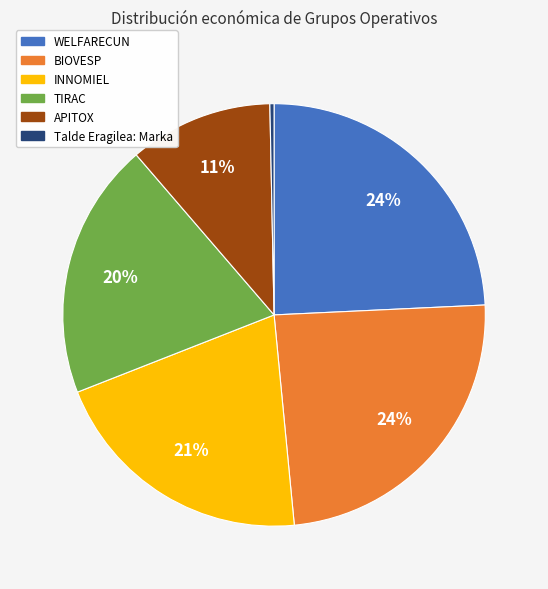

True or false: INNOMIEL accounts for 21% of the total.

True